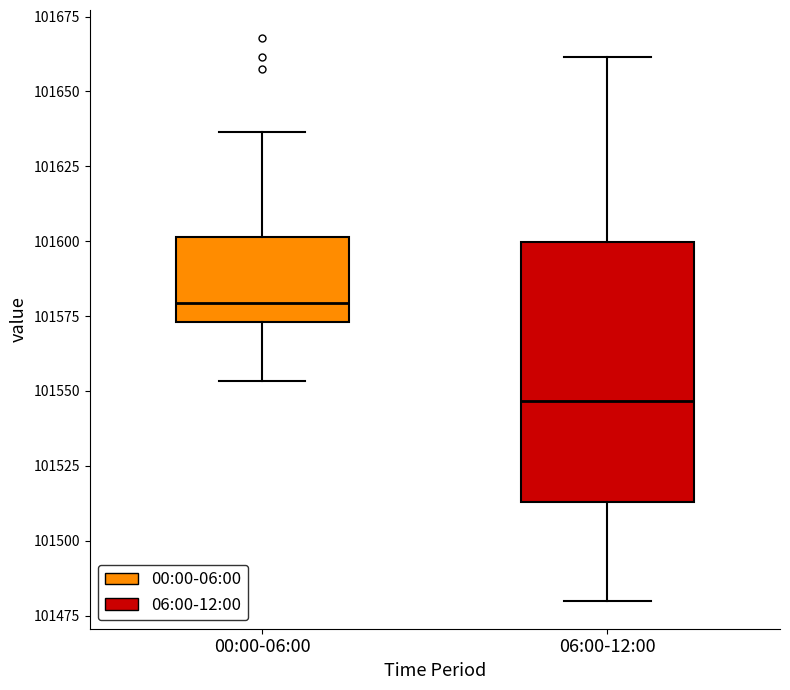

Where is the upper edge of the box for 00:00-06:00 on the y-axis? The values are not printed on the chart, so give them approximately, as read against the axis.

101600